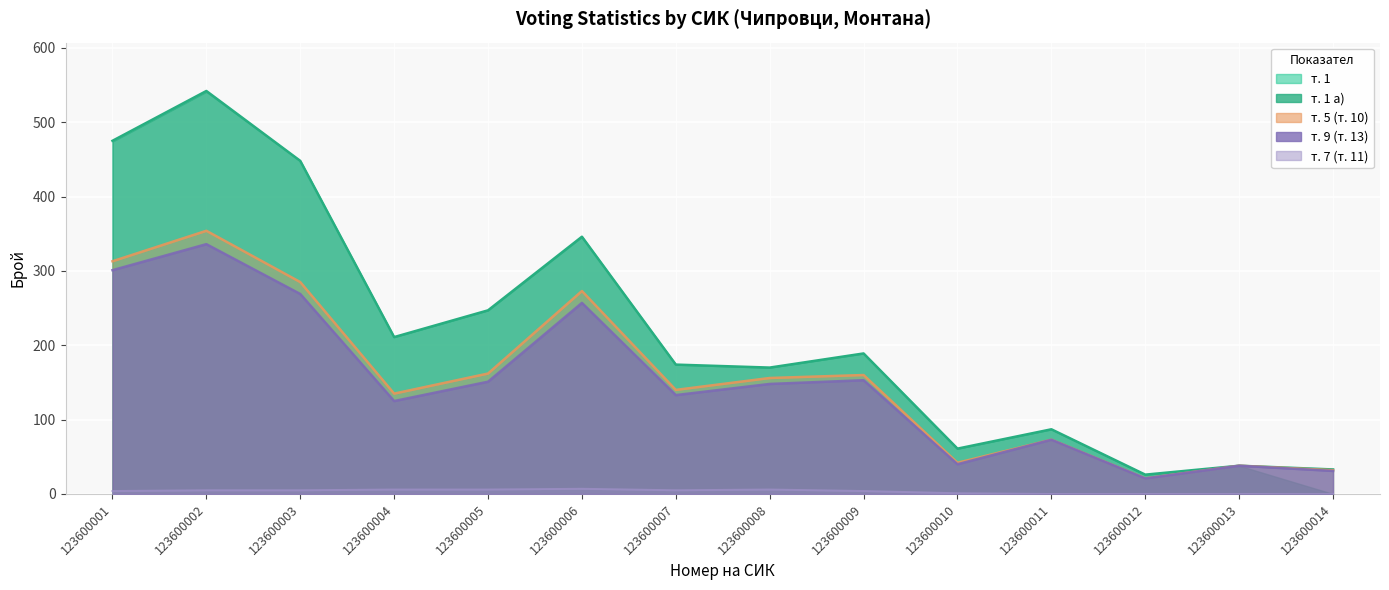

What is the value of the т. 1 point at the 1st from the left?

475